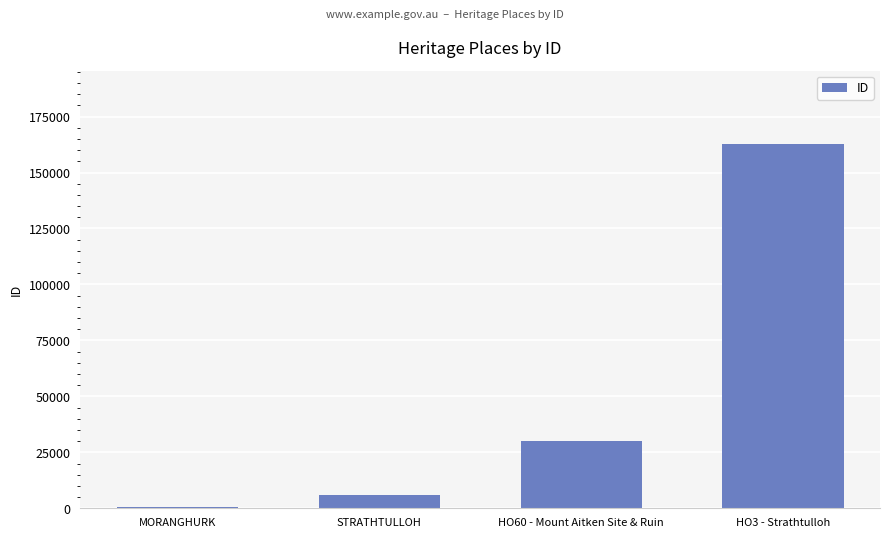

The chart shows a value of 40749 at HO3 - Strathtulloh. True or false?

False